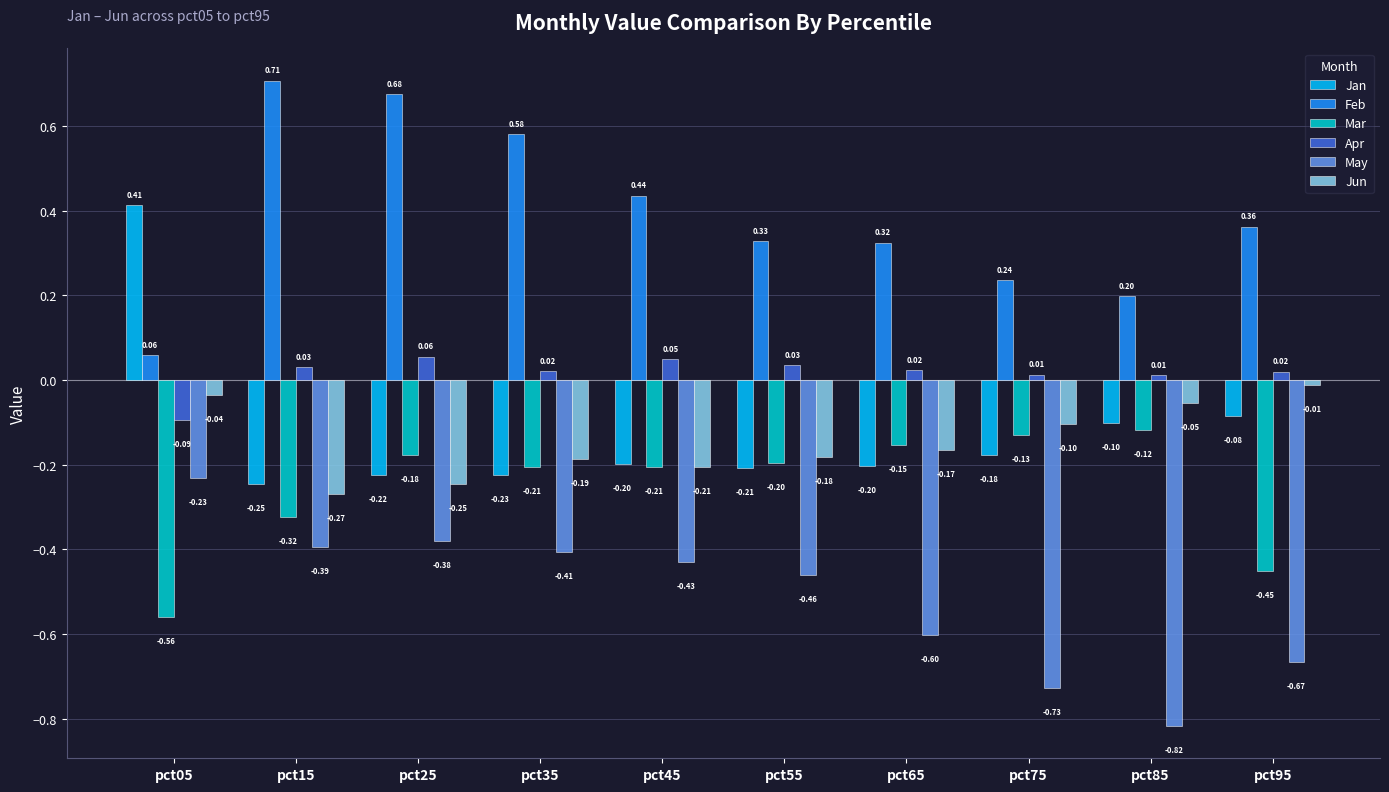

What is the sum of all Feb values?

3.9